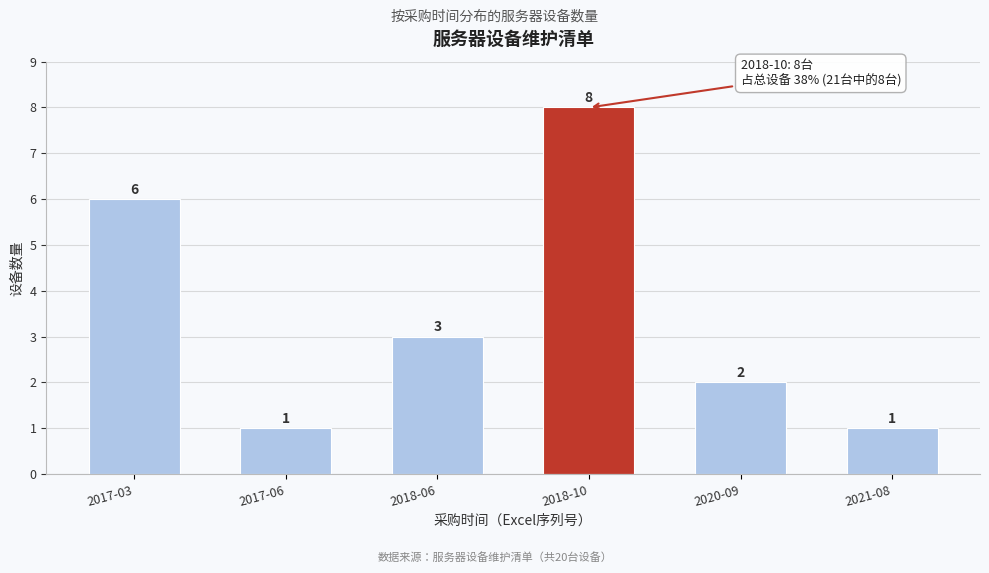

Reading left to right, list all the values displayed in this chart.

6	1	3	8	2	1